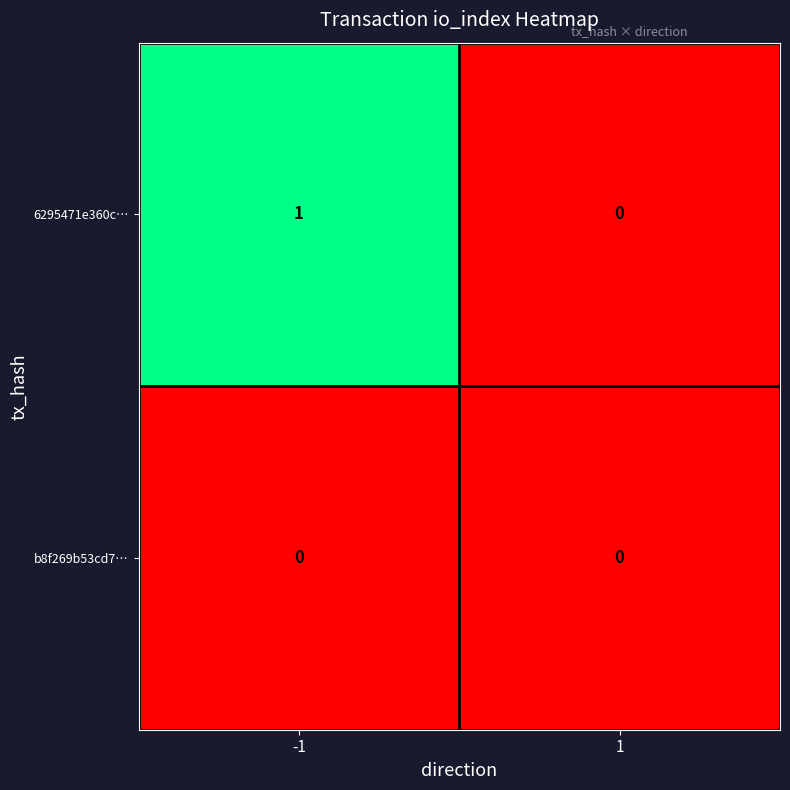

List the labels in order of 6295471e360c… value, smallest first.

1, -1